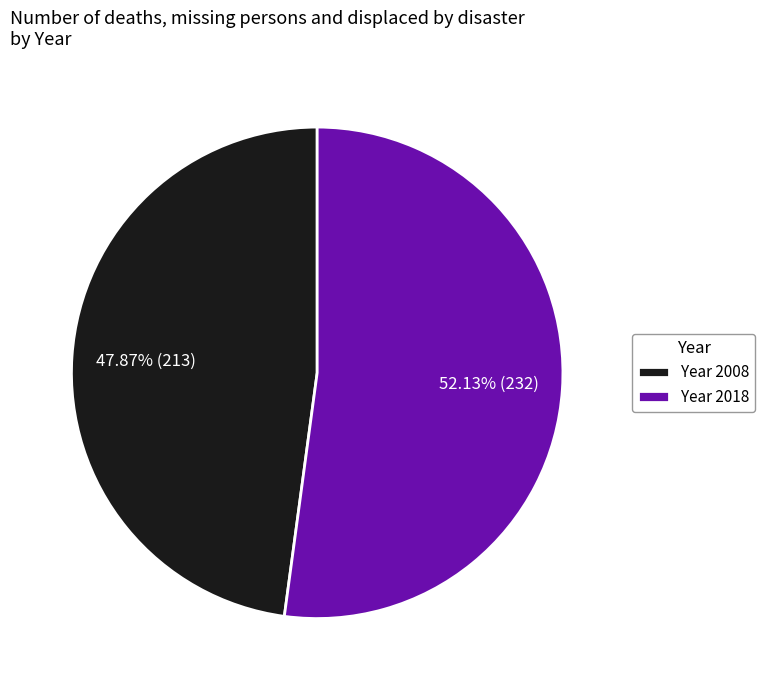

Which category has the smallest portion of the pie?

Year 2008